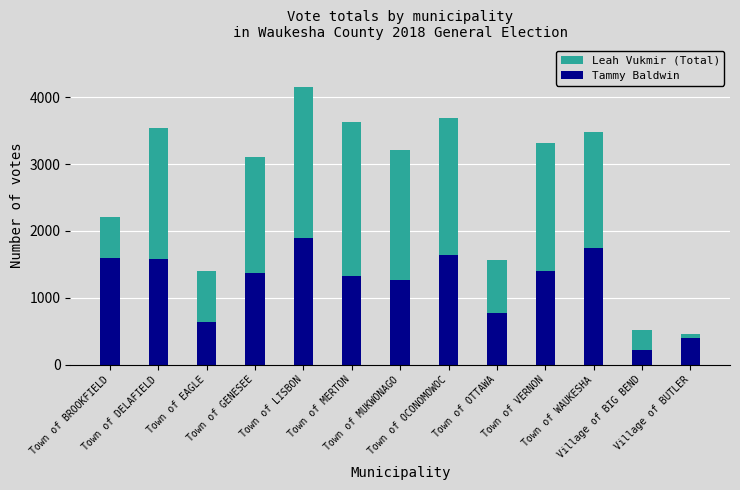

What position from the right is Town of BROOKFIELD?

13